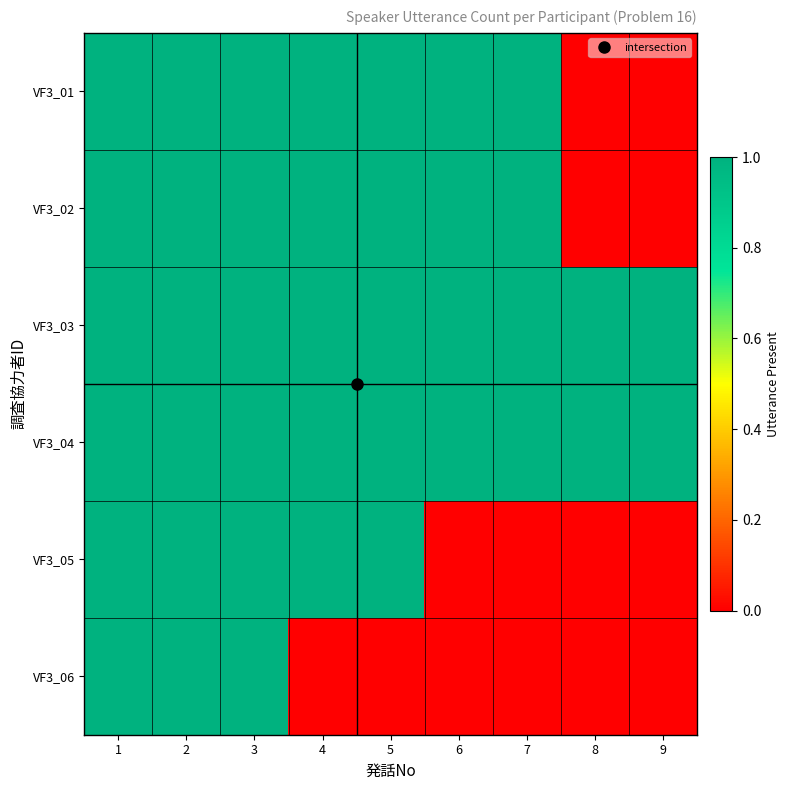

Rank the series at 6 from highest to lowest value.

VF3_01, VF3_02, VF3_03, VF3_04, VF3_05, VF3_06